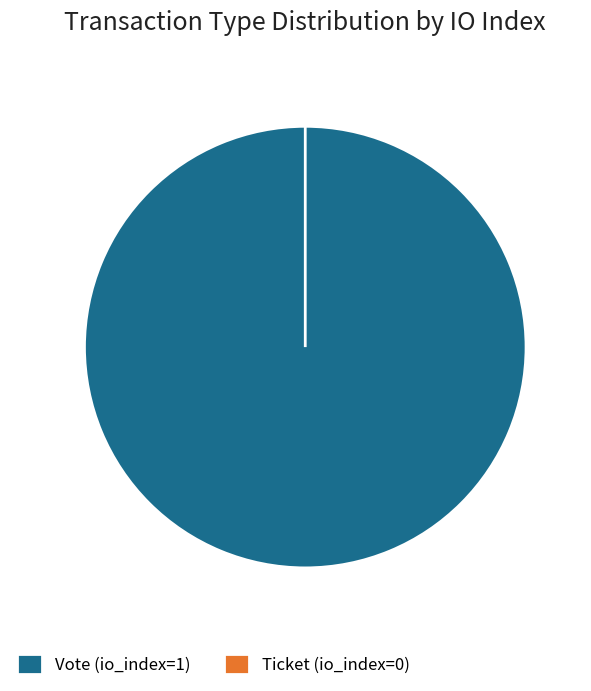

Combined, what portion of the pie is Ticket (io_index=0) and Vote (io_index=1)?

100.0%